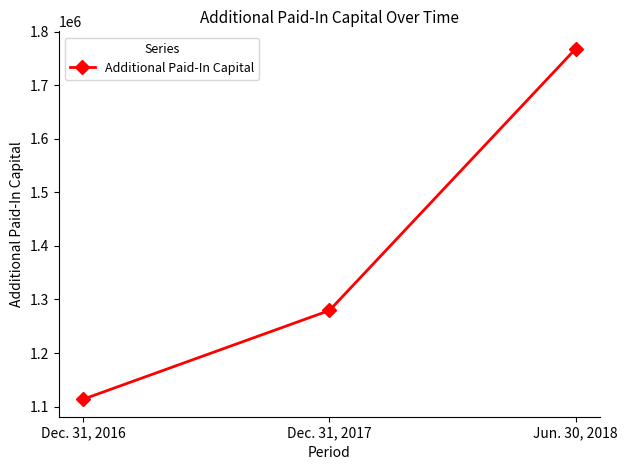

What is the label of the 2nd point from the right?

Dec. 31, 2017